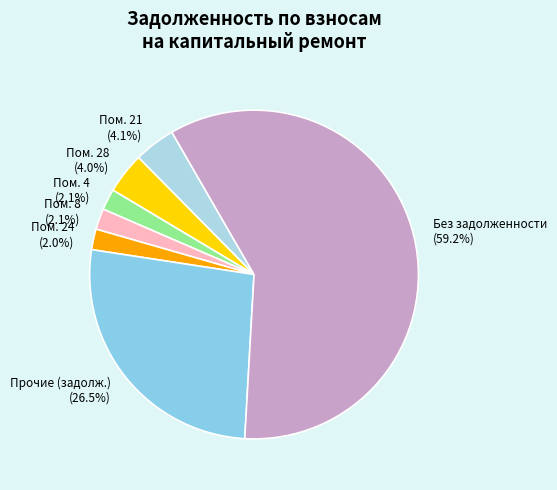

Approximately how many times larger is the value at Пом. 8 compared to Пом. 4?

1.0